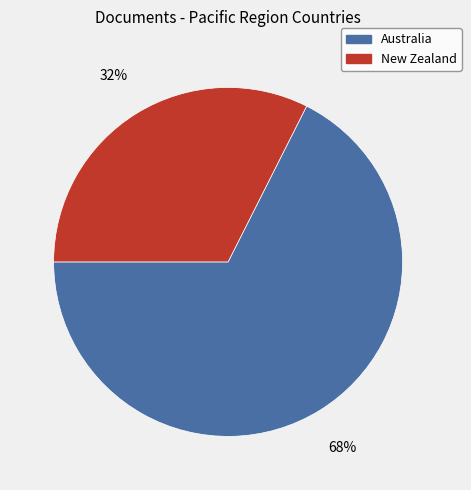

Combined, do Australia and New Zealand account for over 50%?

Yes